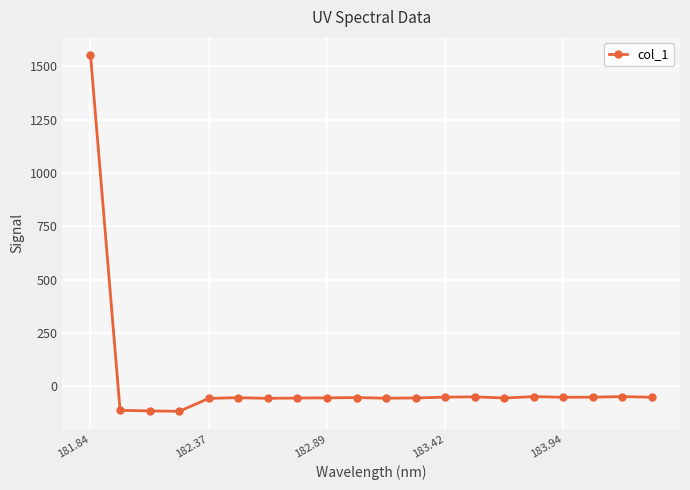

True or false: there are more than 1 points higher than both neighbors.

True